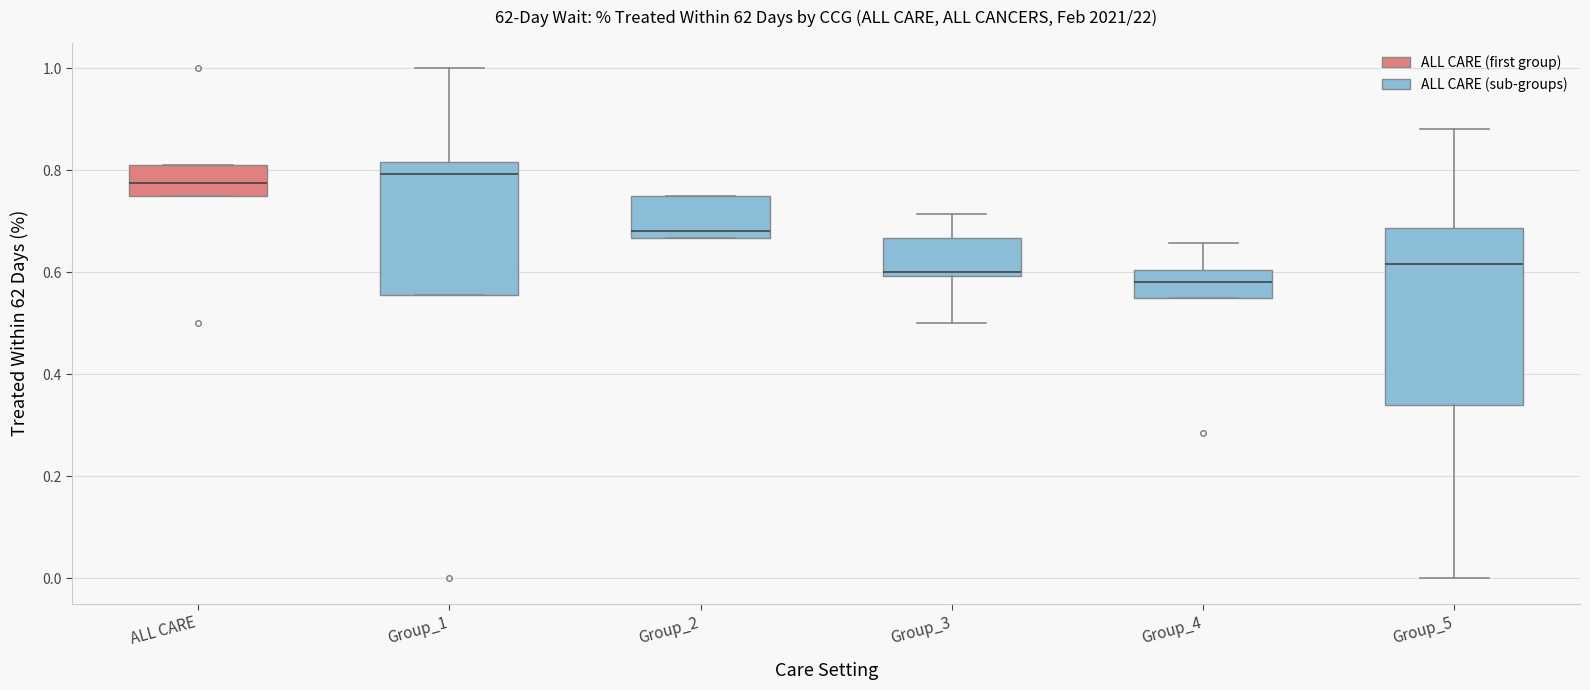

Reading left to right, transcribe this box plot: for each box, give where its median line is, the range the box spans, and where its two whiskers end, as read against the y-axis. The values are not printed on the chart, so give them approximately, as read against the axis.

ALL CARE: median 0.78, box 0.76 to 0.82, whiskers 0.76 to 0.82
Group_1: median 0.80, box 0.56 to 0.82, whiskers 0.56 to 1.00
Group_2: median 0.68, box 0.66 to 0.76, whiskers 0.66 to 0.76
Group_3: median 0.60 (just above the box's lower edge), box 0.60 to 0.66, whiskers 0.50 to 0.72
Group_4: median 0.58, box 0.56 to 0.60, whiskers 0.56 to 0.66
Group_5: median 0.62, box 0.34 to 0.68, whiskers 0.00 to 0.88